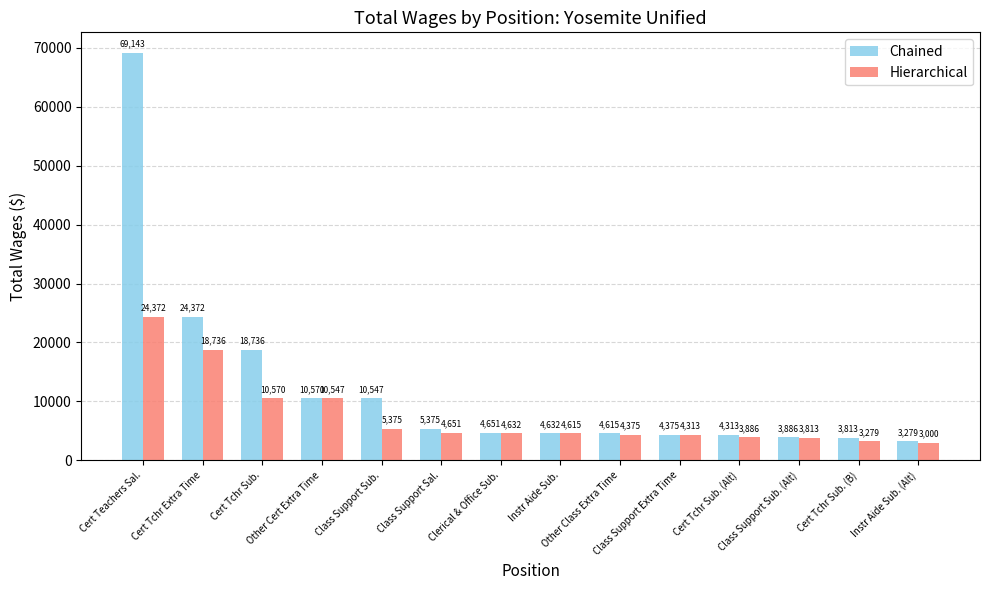

What is the value of the Chained bar at the 3rd from the left?

18736